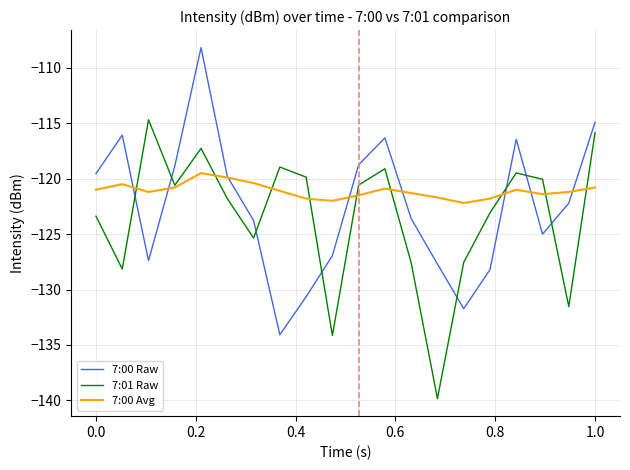

How many lines are shown in the chart?

3